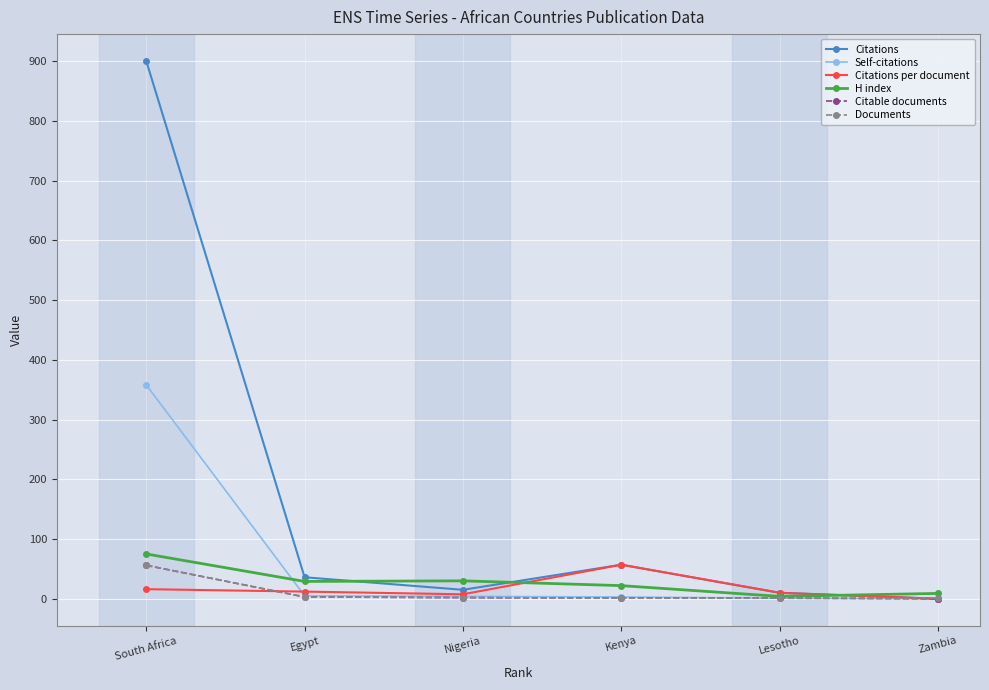

Which series changed the most between South Africa and Egypt?

Citations